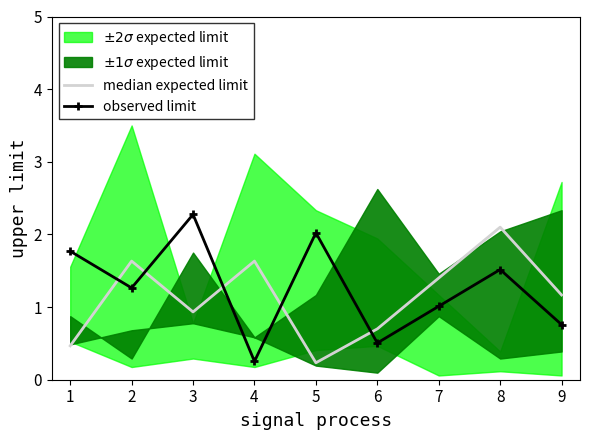

True or false: observed limit has a value of 3.2 at 5.

False